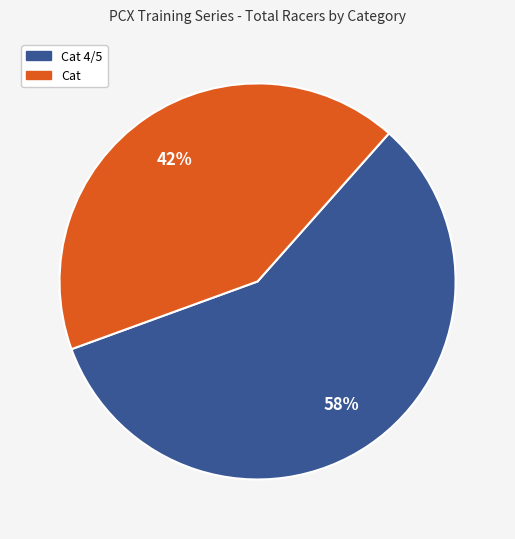

To the nearest percent, what is the combined percentage of Cat 4/5 and Cat?

100%